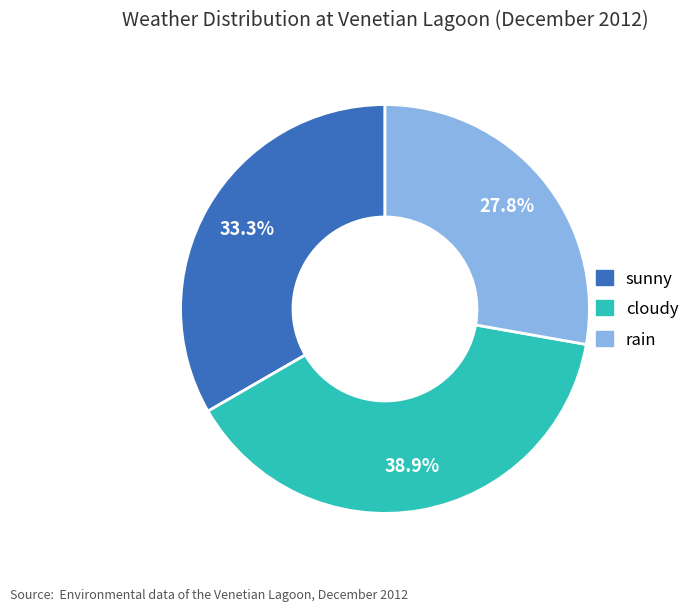

How many segments does this pie chart have?

3